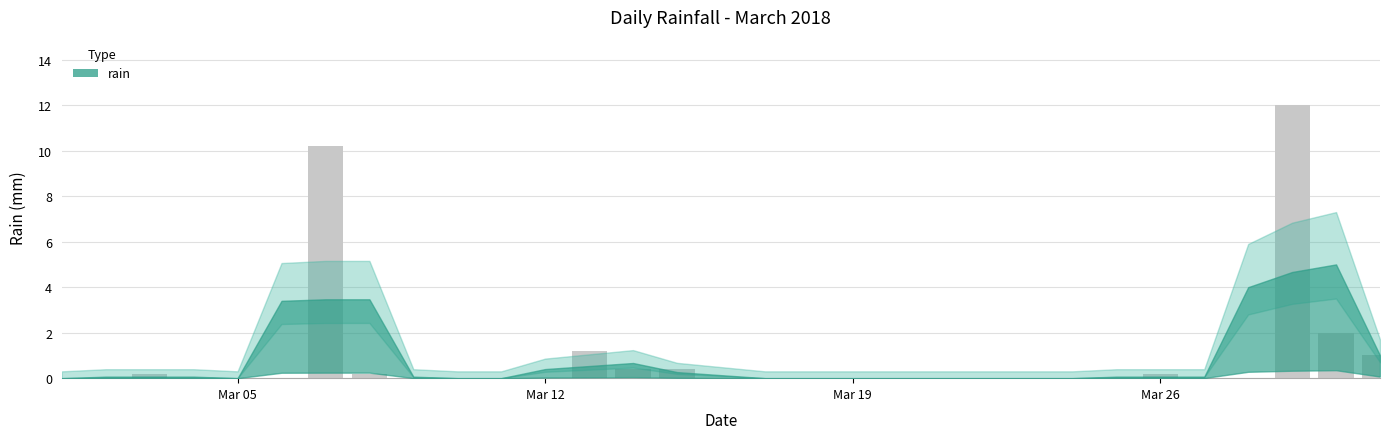

What is the sum of all values?

27.8